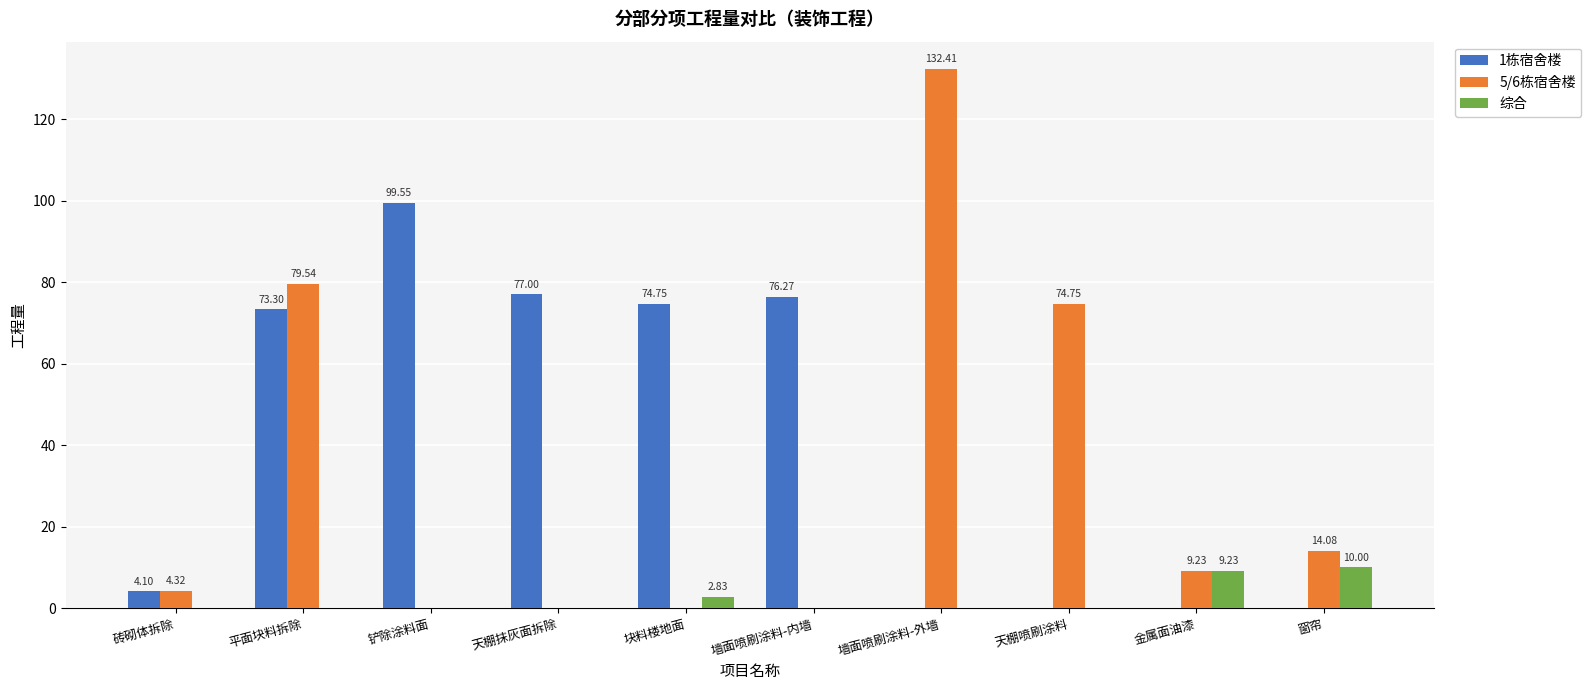

Does the chart contain stacked bars?

No